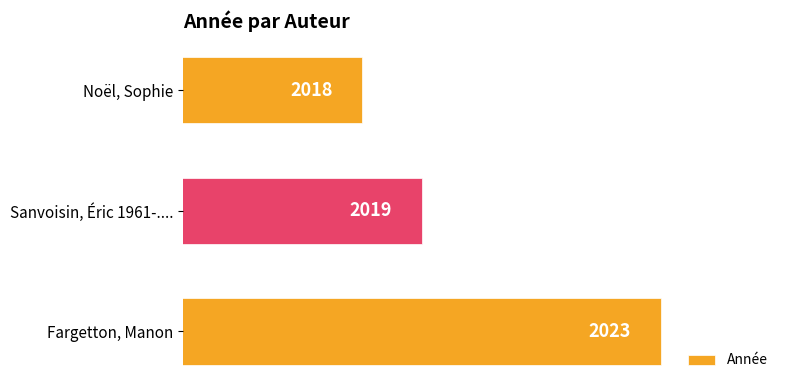

Rank the categories by value from lowest to highest.

Noël, Sophie, Sanvoisin, Éric 1961-...., Fargetton, Manon